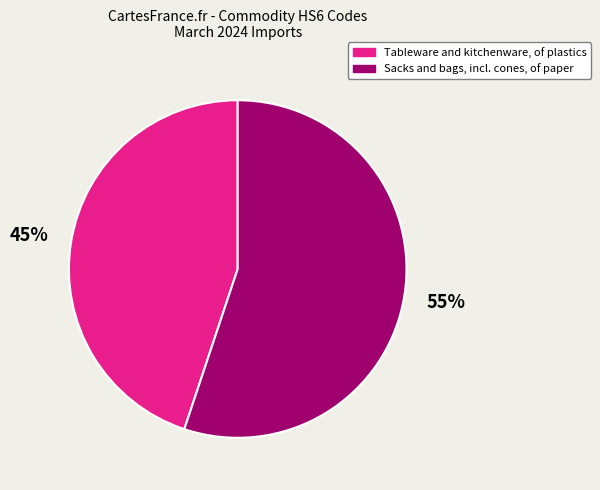

True or false: Sacks and bags, incl. cones, of paper accounts for 62% of the total.

False